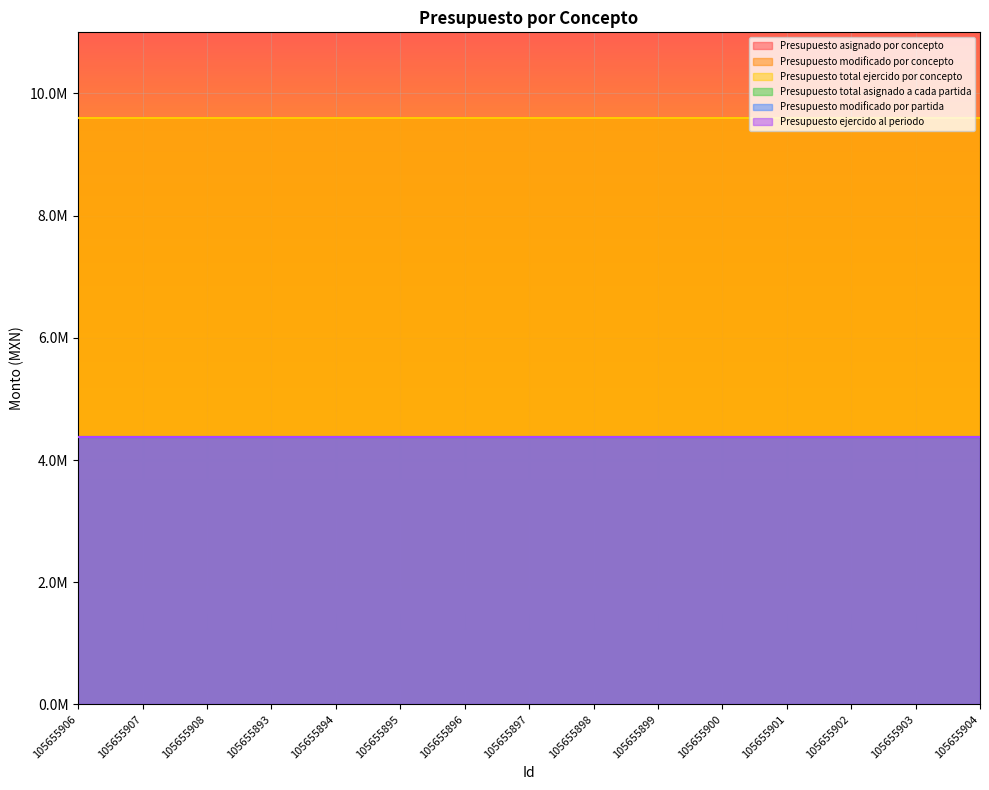

How many lines are shown in the chart?

6